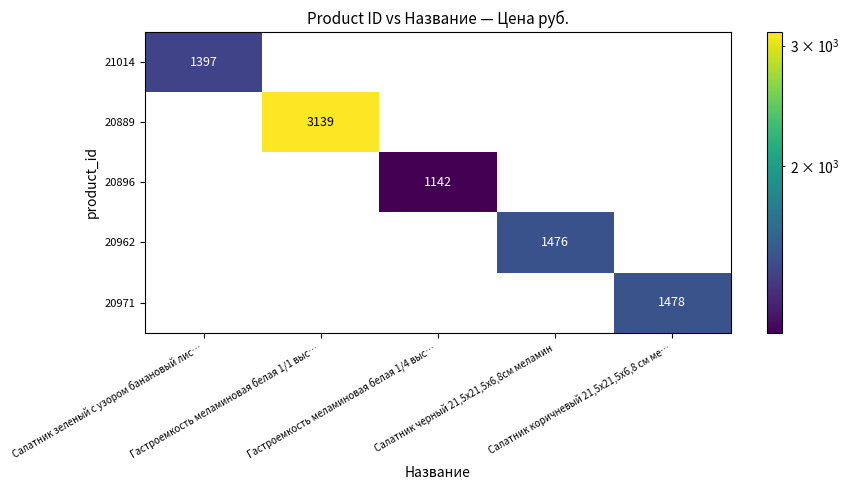

What is the greatest value displayed?

3139